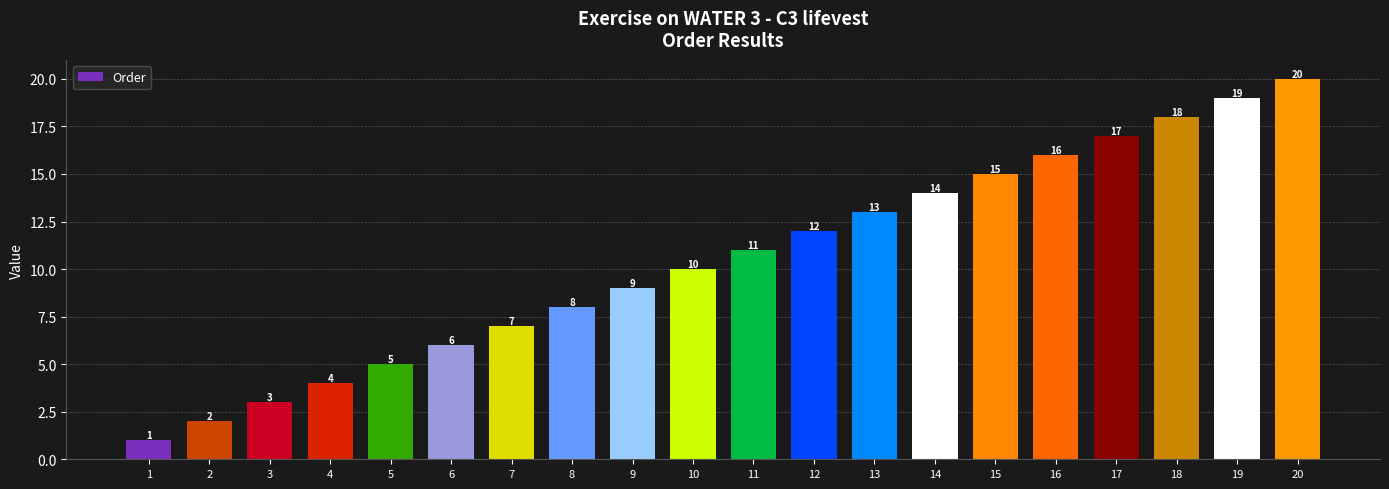

Are the bars horizontal?

No